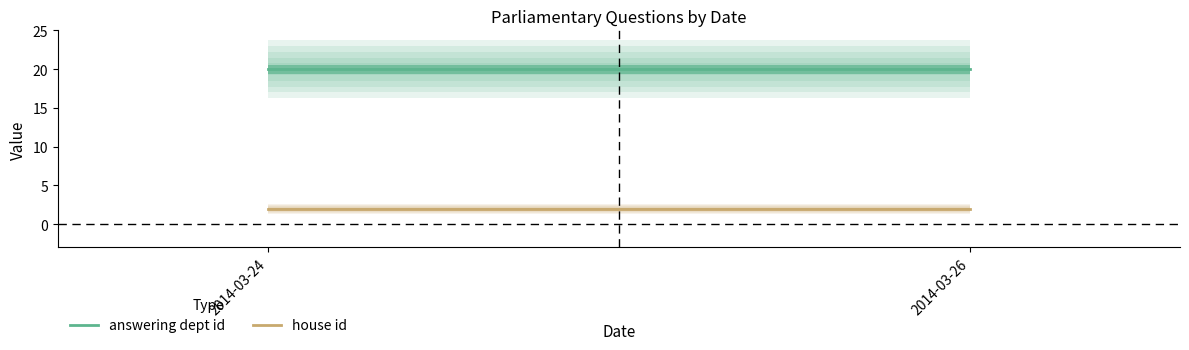

Which series has the largest range (max minus min)?

answering dept id